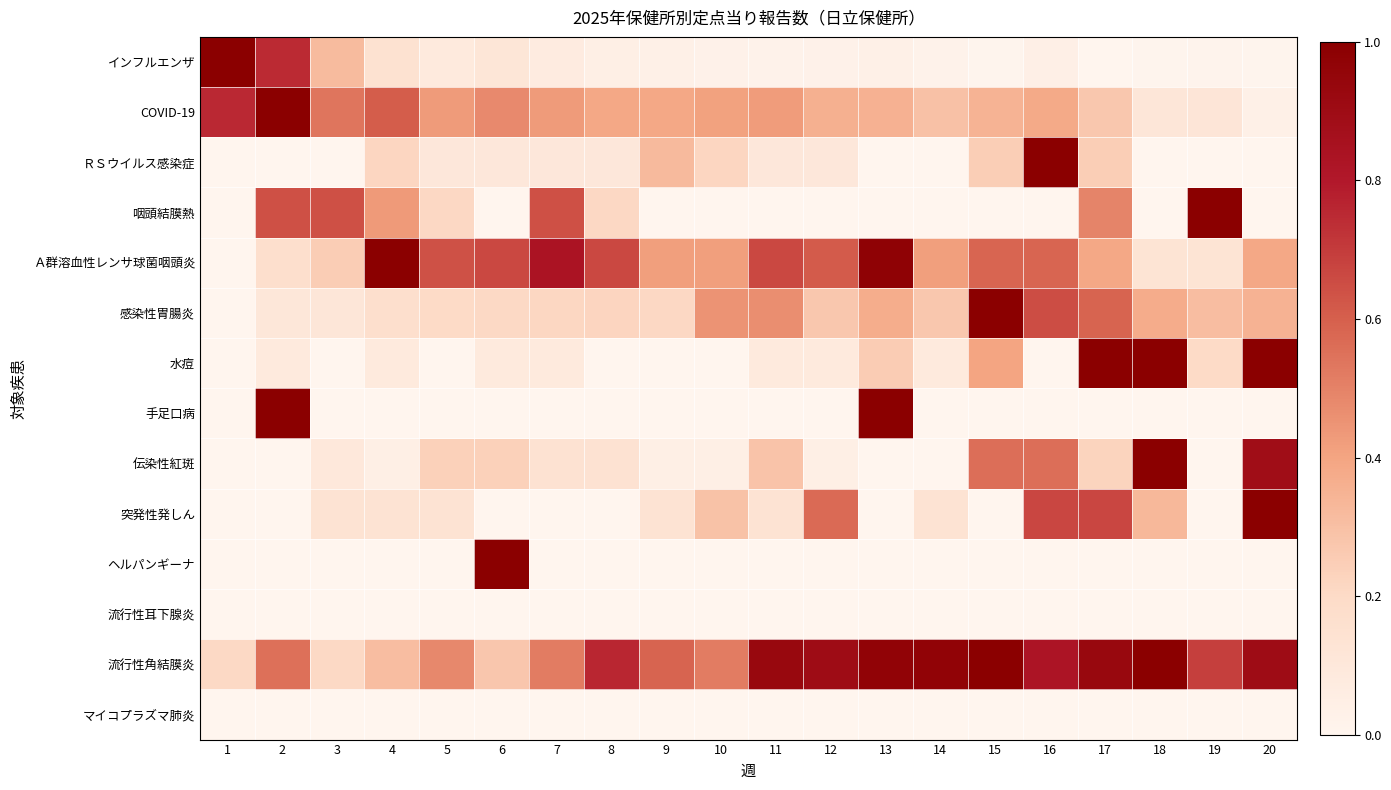

Reading left to right, extract all data points from this chart.

インフルエンザ: 1=1.0	2=0.7	3=0.3	4=0.1	5=0.1	6=0.1	7=0.1	8=0.0	9=0.0	10=0.0	11=0.0	12=0.0	13=0.0	14=0.0	15=0.0	16=0.0	17=0.0	18=0.0	19=0.0	20=0.0
COVID-19: 1=0.8	2=1.0	3=0.5	4=0.6	5=0.4	6=0.5	7=0.4	8=0.4	9=0.4	10=0.4	11=0.4	12=0.4	13=0.4	14=0.3	15=0.3	16=0.4	17=0.3	18=0.1	19=0.1	20=0.0
ＲＳウイルス感染症: 1=0.0	2=0.0	3=0.0	4=0.2	5=0.1	6=0.1	7=0.1	8=0.1	9=0.3	10=0.2	11=0.1	12=0.1	13=0.0	14=0.0	15=0.2	16=1.0	17=0.2	18=0.0	19=0.0	20=0.0
咽頭結膜熱: 1=0.0	2=0.6	3=0.6	4=0.4	5=0.2	6=0.0	7=0.6	8=0.2	9=0.0	10=0.0	11=0.0	12=0.0	13=0.0	14=0.0	15=0.0	16=0.0	17=0.5	18=0.0	19=1.0	20=0.0
Ａ群溶血性レンサ球菌咽頭炎: 1=0.0	2=0.2	3=0.3	4=1.0	5=0.6	6=0.7	7=0.8	8=0.7	9=0.4	10=0.4	11=0.7	12=0.6	13=1.0	14=0.4	15=0.6	16=0.6	17=0.4	18=0.1	19=0.1	20=0.4
感染性胃腸炎: 1=0.0	2=0.1	3=0.1	4=0.2	5=0.2	6=0.2	7=0.2	8=0.2	9=0.2	10=0.4	11=0.5	12=0.3	13=0.4	14=0.3	15=1.0	16=0.6	17=0.6	18=0.4	19=0.3	20=0.3
水痘: 1=0.0	2=0.1	3=0.0	4=0.1	5=0.0	6=0.1	7=0.1	8=0.0	9=0.0	10=0.0	11=0.1	12=0.1	13=0.3	14=0.1	15=0.4	16=0.0	17=1.0	18=1.0	19=0.2	20=1.0
手足口病: 1=0.0	2=1.0	3=0.0	4=0.0	5=0.0	6=0.0	7=0.0	8=0.0	9=0.0	10=0.0	11=0.0	12=0.0	13=1.0	14=0.0	15=0.0	16=0.0	17=0.0	18=0.0	19=0.0	20=0.0
伝染性紅斑: 1=0.0	2=0.0	3=0.1	4=0.0	5=0.2	6=0.2	7=0.1	8=0.1	9=0.0	10=0.0	11=0.3	12=0.0	13=0.0	14=0.0	15=0.6	16=0.6	17=0.2	18=1.0	19=0.0	20=0.9
突発性発しん: 1=0.0	2=0.0	3=0.1	4=0.1	5=0.1	6=0.0	7=0.0	8=0.0	9=0.1	10=0.3	11=0.1	12=0.6	13=0.0	14=0.1	15=0.0	16=0.7	17=0.7	18=0.3	19=0.0	20=1.0
ヘルパンギーナ: 1=0.0	2=0.0	3=0.0	4=0.0	5=0.0	6=1.0	7=0.0	8=0.0	9=0.0	10=0.0	11=0.0	12=0.0	13=0.0	14=0.0	15=0.0	16=0.0	17=0.0	18=0.0	19=0.0	20=0.0
流行性耳下腺炎: 1=0.0	2=0.0	3=0.0	4=0.0	5=0.0	6=0.0	7=0.0	8=0.0	9=0.0	10=0.0	11=0.0	12=0.0	13=0.0	14=0.0	15=0.0	16=0.0	17=0.0	18=0.0	19=0.0	20=0.0
流行性角結膜炎: 1=0.2	2=0.6	3=0.2	4=0.3	5=0.5	6=0.3	7=0.5	8=0.8	9=0.6	10=0.5	11=0.9	12=0.9	13=1.0	14=1.0	15=1.0	16=0.8	17=0.9	18=1.0	19=0.7	20=0.9
マイコプラズマ肺炎: 1=0.0	2=0.0	3=0.0	4=0.0	5=0.0	6=0.0	7=0.0	8=0.0	9=0.0	10=0.0	11=0.0	12=0.0	13=0.0	14=0.0	15=0.0	16=0.0	17=0.0	18=0.0	19=0.0	20=0.0